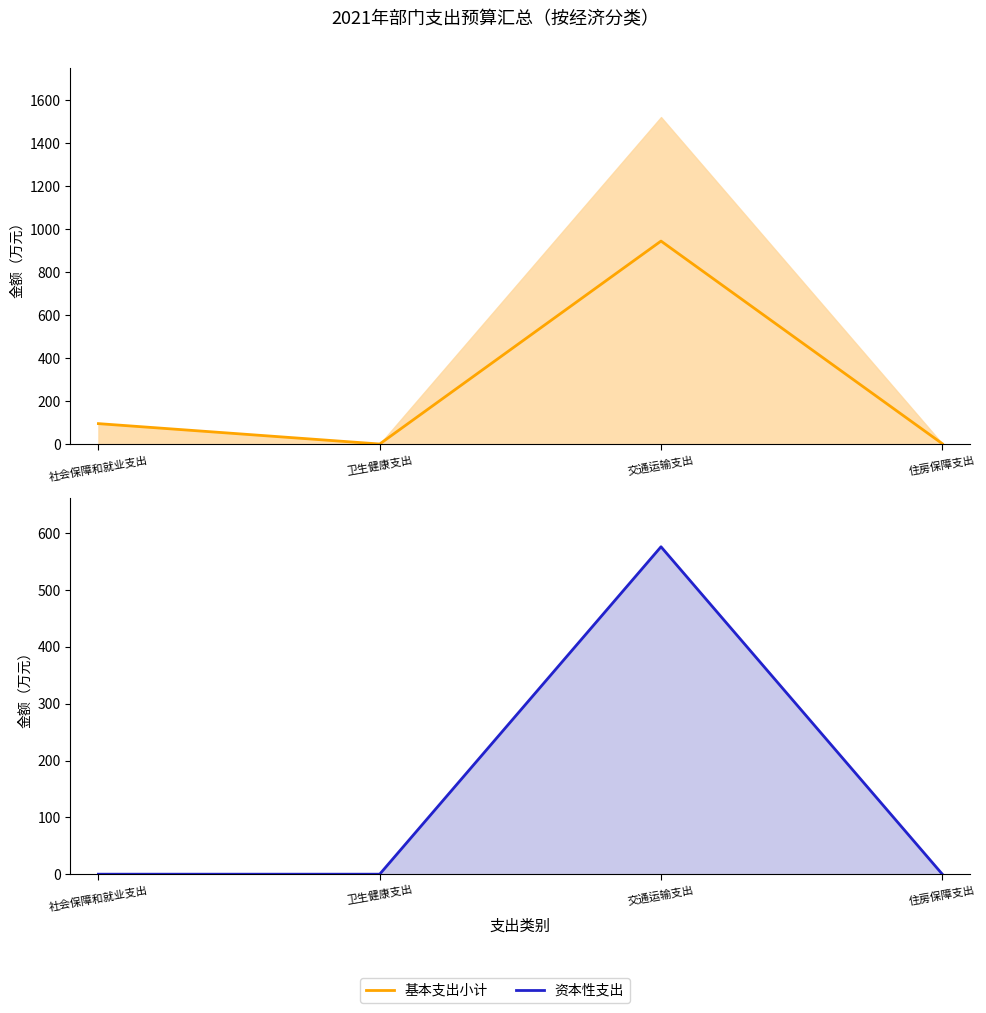

List the series in order of their overall mean, highest first.

基本支出小计, 资本性支出